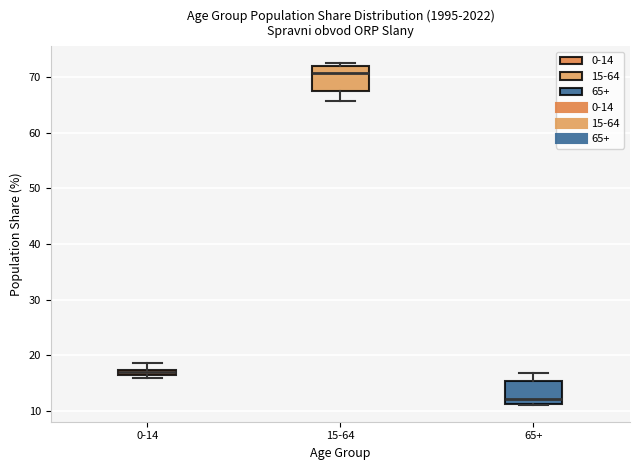

Which box's median line is the lowest?

65+